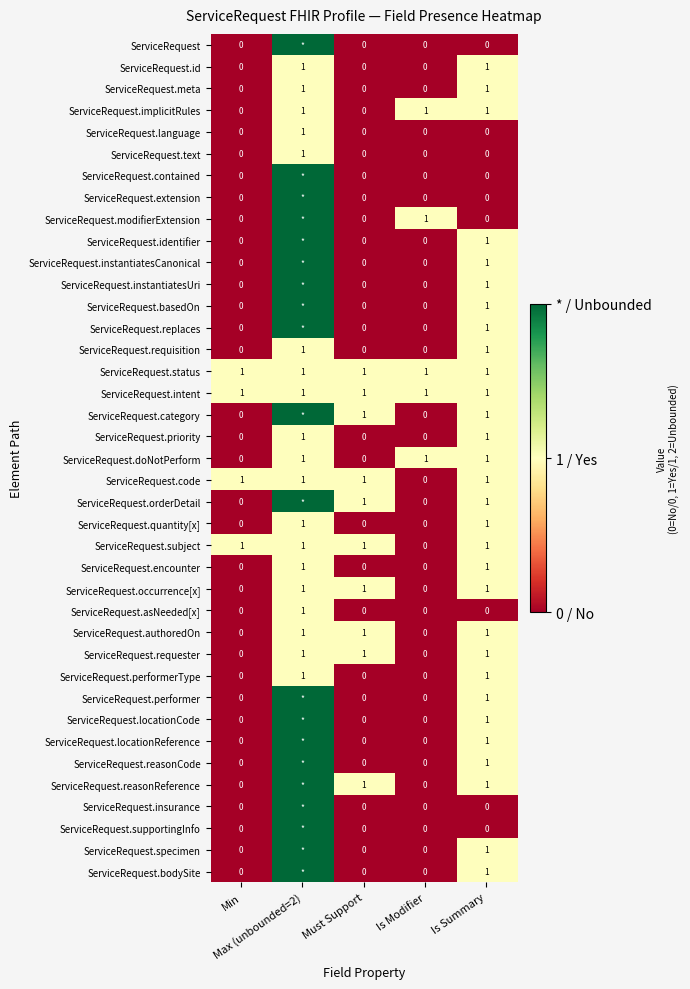

Count the ServiceRequest.language values in the range 0 to 1.

5